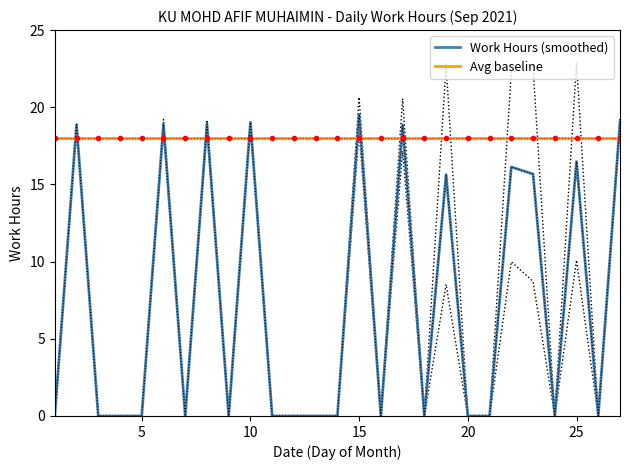

Which series has the largest range (max minus min)?

Work Hours (smoothed)